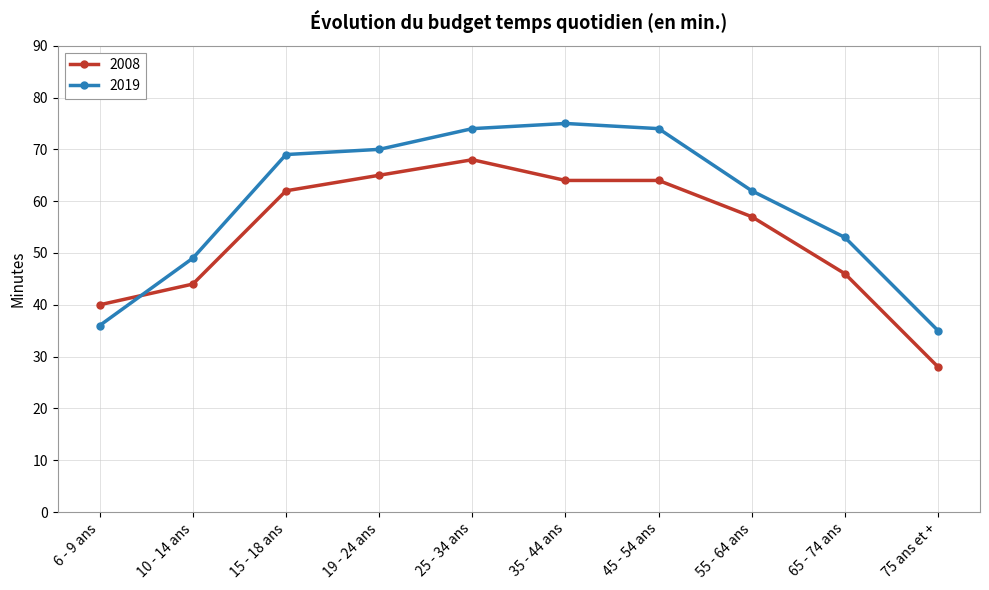

Which series changed the most between 15 - 18 ans and 25 - 34 ans?

2008